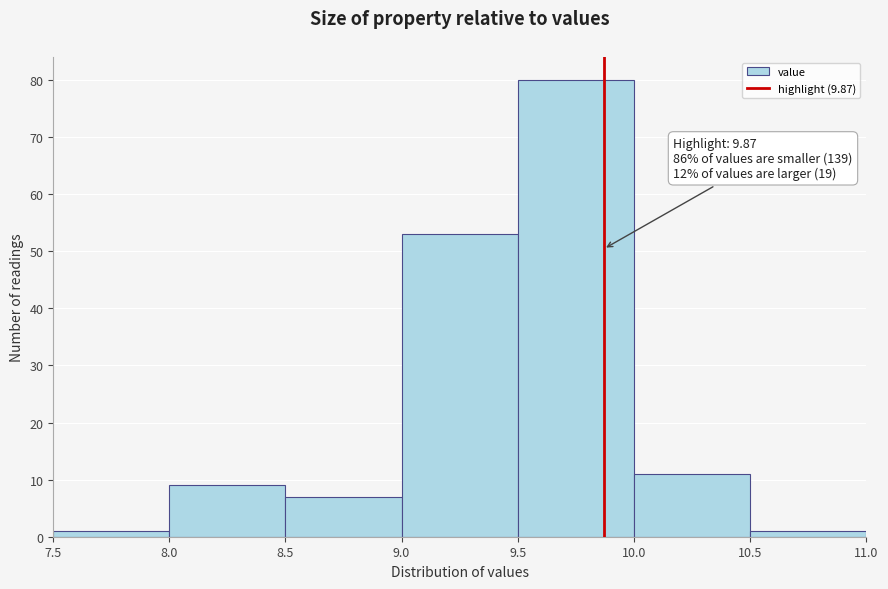

Over which range of the x-axis is the bar tallest?

9.5 to 10.0